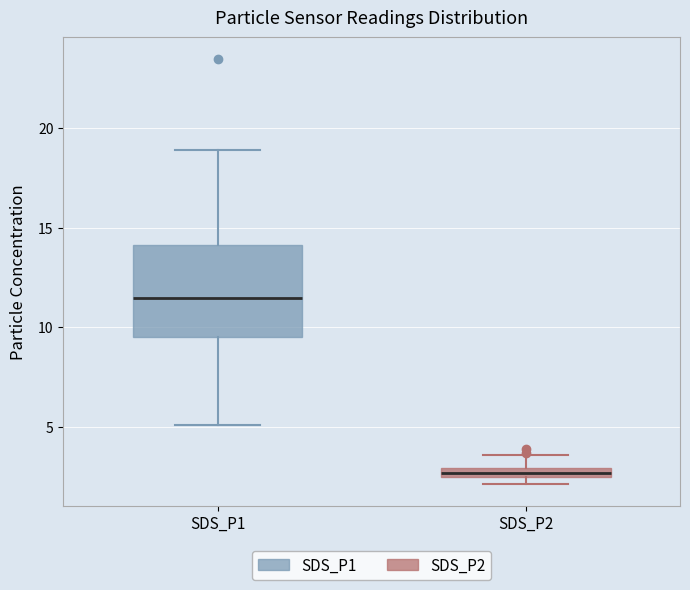

Where does the lower whisker of the box for SDS_P1 end on the y-axis? The values are not printed on the chart, so give them approximately, as read against the axis.

5.0